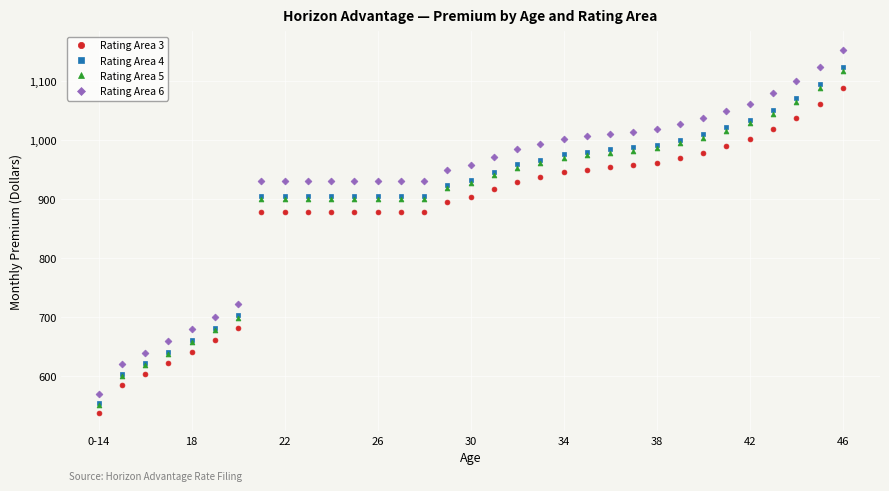

Which series has the largest range (max minus min)?

Rating Area 6